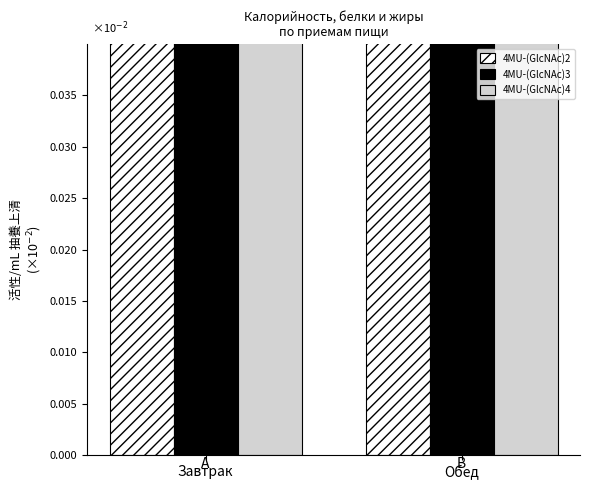

Is it true that Белки equals 0.0 at Завтрак?

False